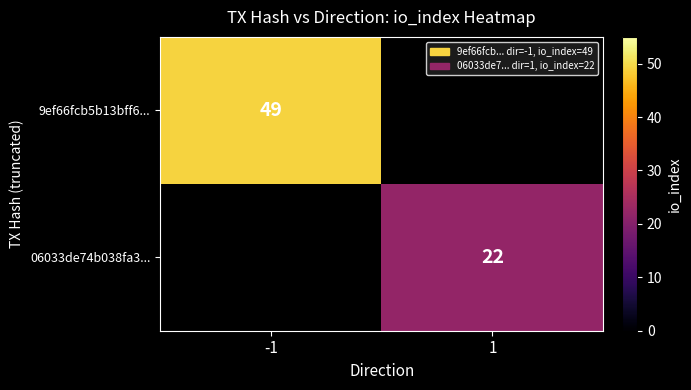

True or false: 06033de74b038fa3... has a value of 22 at 1.

True